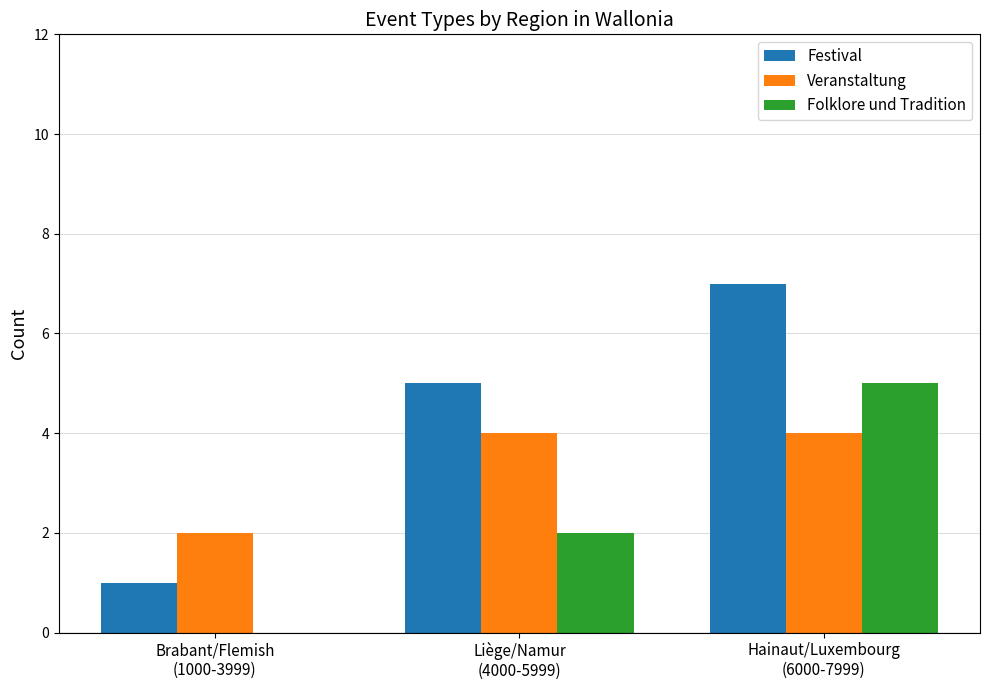

What is the total value across all series at Brabant/Flemish
(1000-3999)?

3